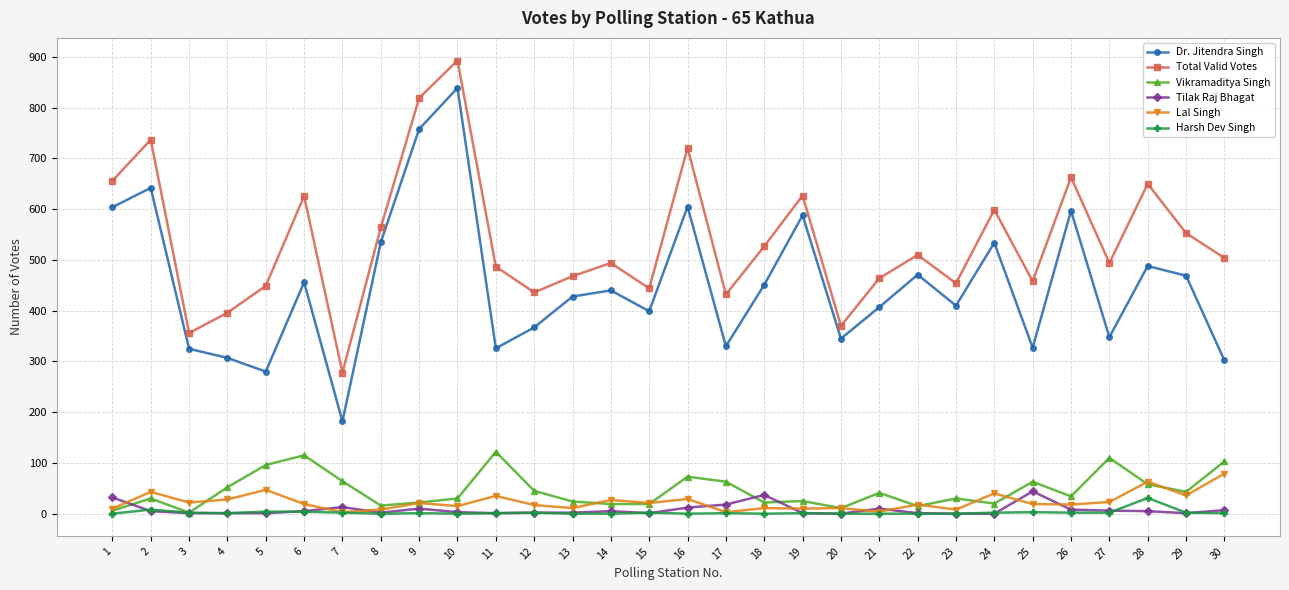

True or false: Dr. Jitendra Singh and Tilak Raj Bhagat intersect in this chart.

False